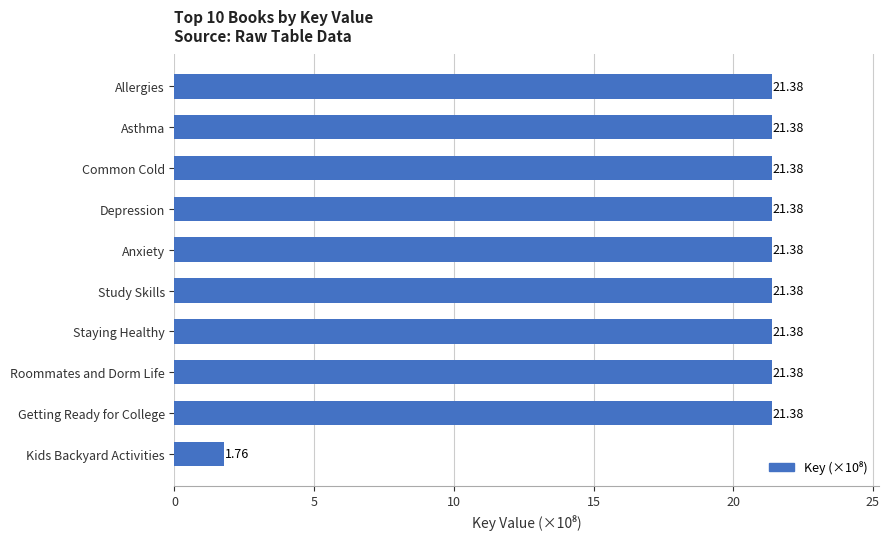

At which label is the value closest to 11?

Kids Backyard Activities